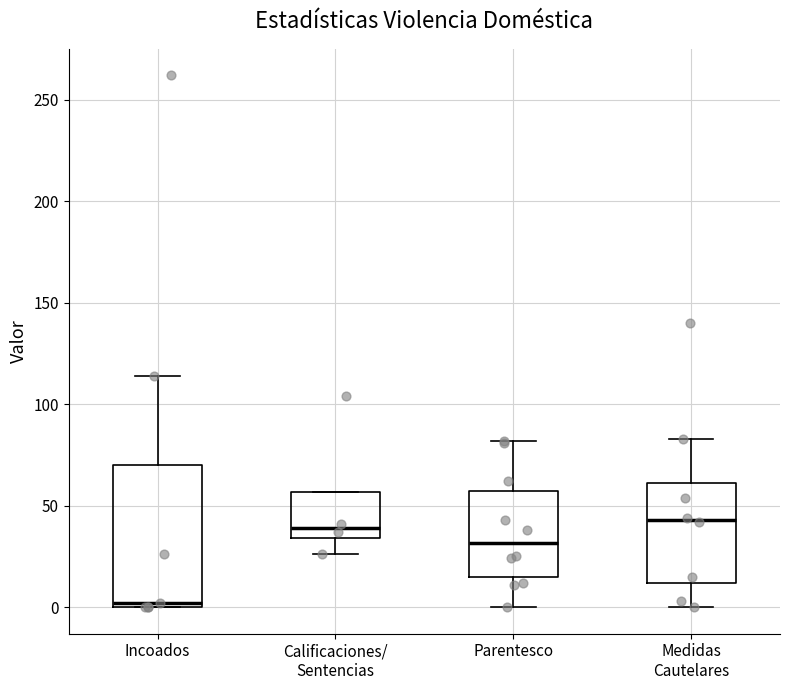

Reading left to right, read every box against the y-axis: the position of its median line, the range the box covers, and the ends of its whiskers. The values are not printed on the chart, so give them approximately, as read against the axis.

Incoados: median 0 (just above the box's lower edge), box 0 to 70, whiskers 0 to 115
Calificaciones/ Sentencias: median 40, box 35 to 55, whiskers 25 to 55
Parentesco: median 30, box 15 to 55, whiskers 0 to 80
Medidas Cautelares: median 45, box 10 to 60, whiskers 0 to 85